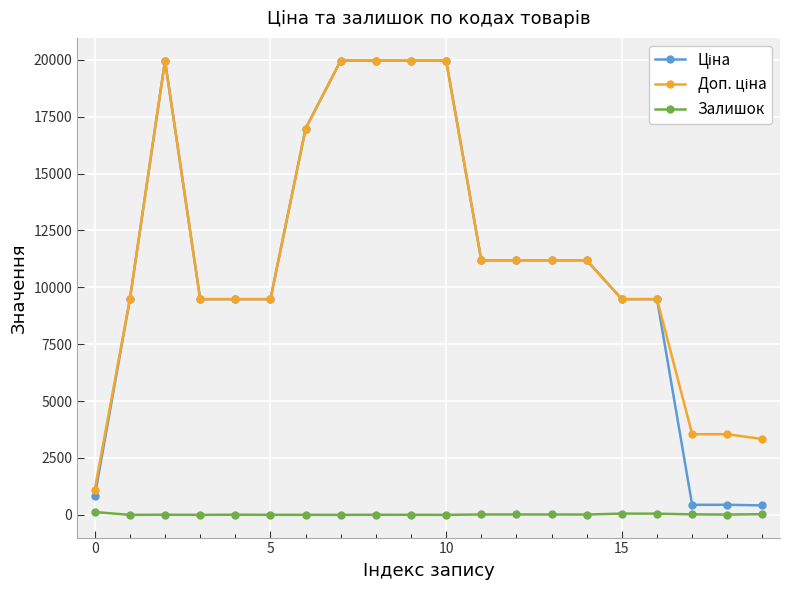

What is the greatest value displayed?

19964.2